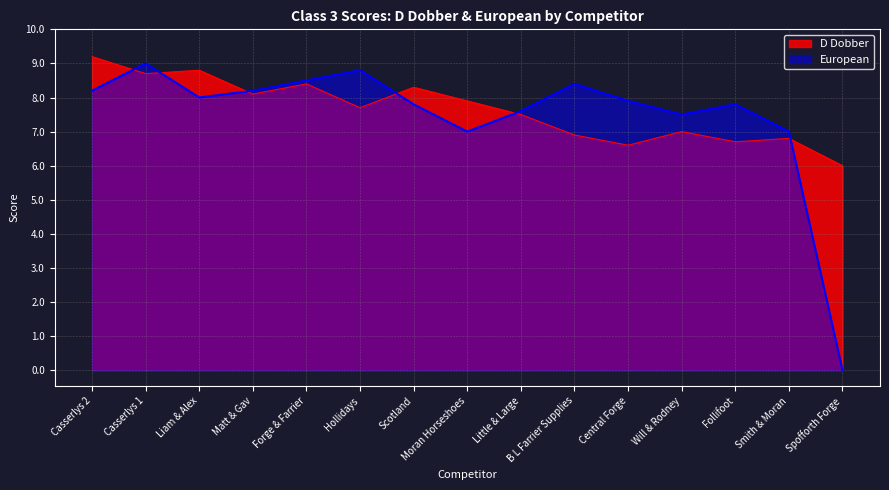

True or false: European and D Dobber cross at least once.

True